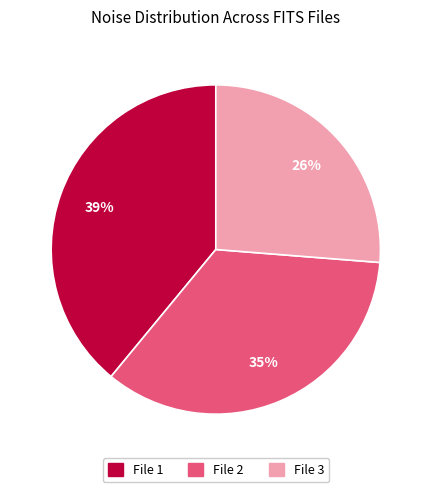

Between File 1 and File 3, which is larger?

File 1